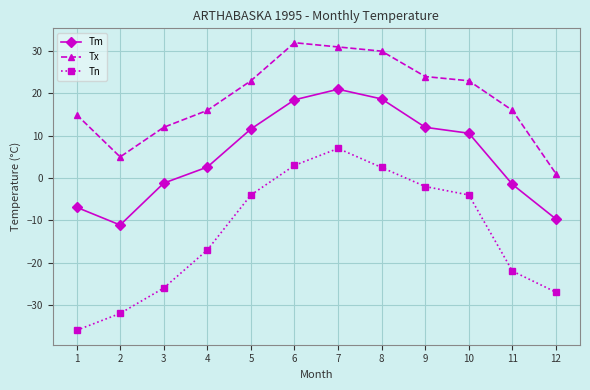

True or false: Tm has a value of 5.5 at 5.

False